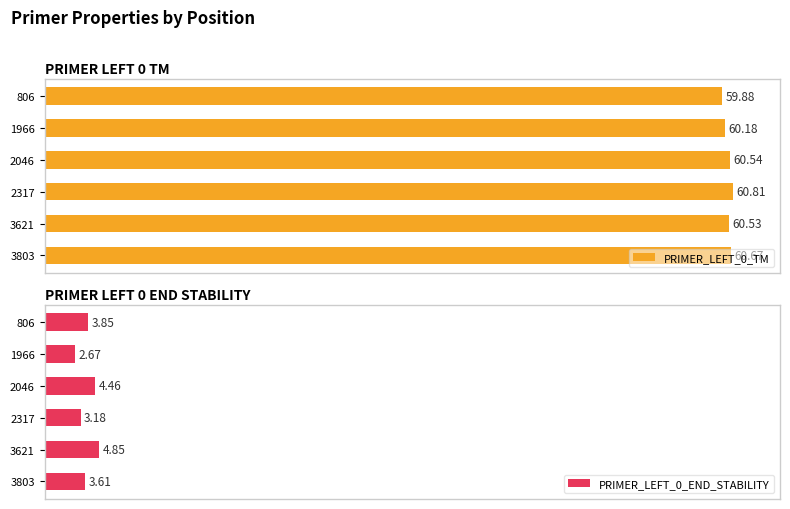

List the labels in order of PRIMER_LEFT_0_TM value, smallest first.

806, 1966, 3621, 2046, 3803, 2317